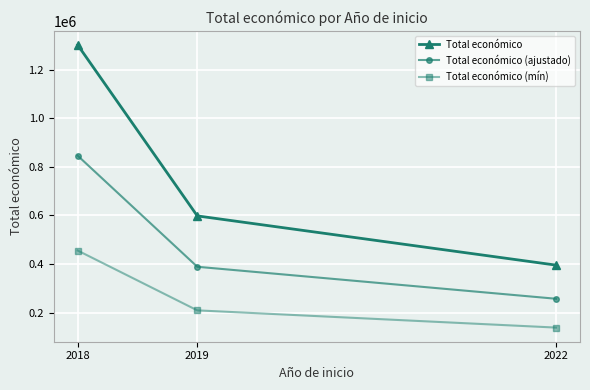

What is the value of the Total económico point at the 1st from the left?

1301095.0